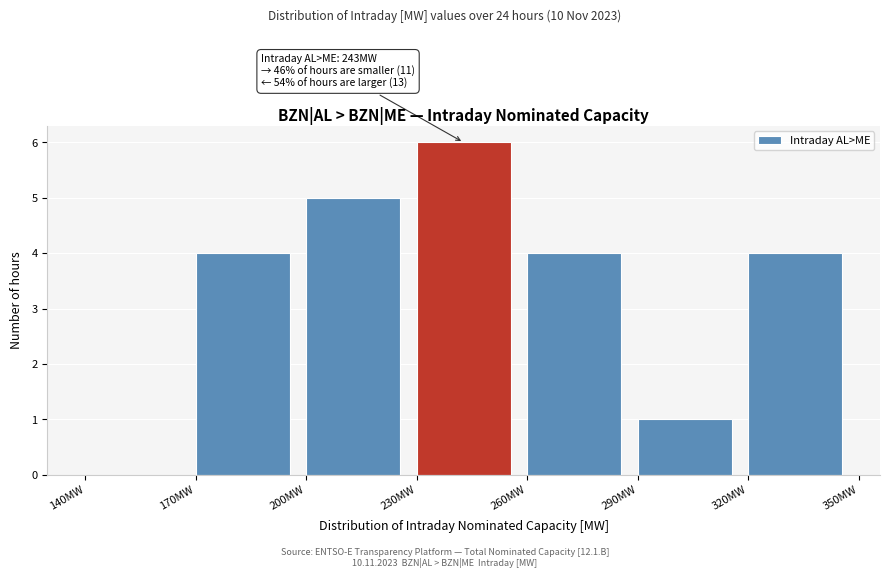

Which range on the x-axis has the tallest bar?

230 to 260